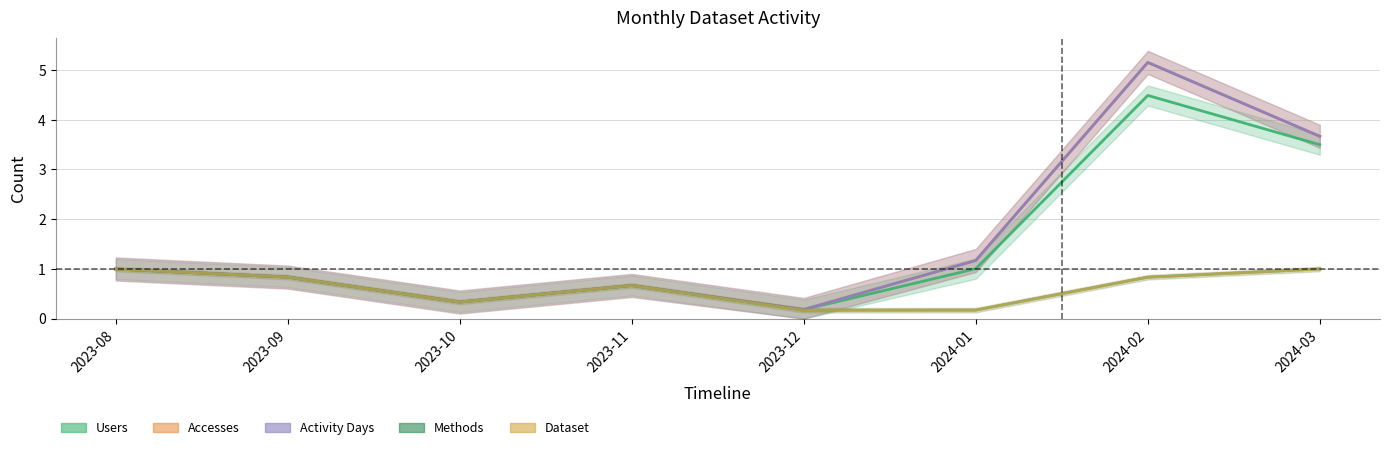

True or false: Accesses and Users cross at least once.

False